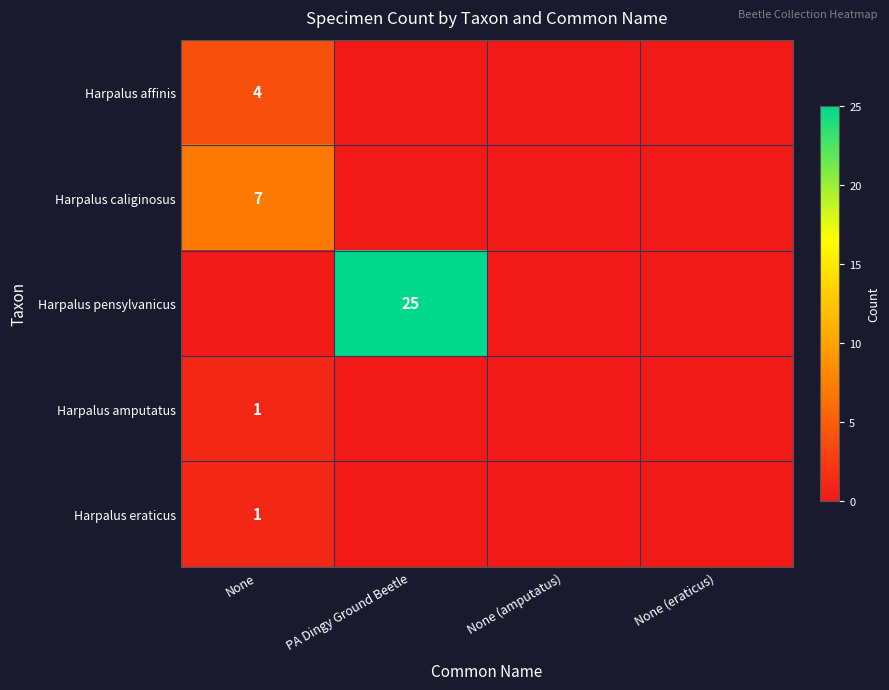

Is the value of Harpalus pensylvanicus at PA Dingy Ground Beetle greater than the value of Harpalus amputatus at None?

Yes